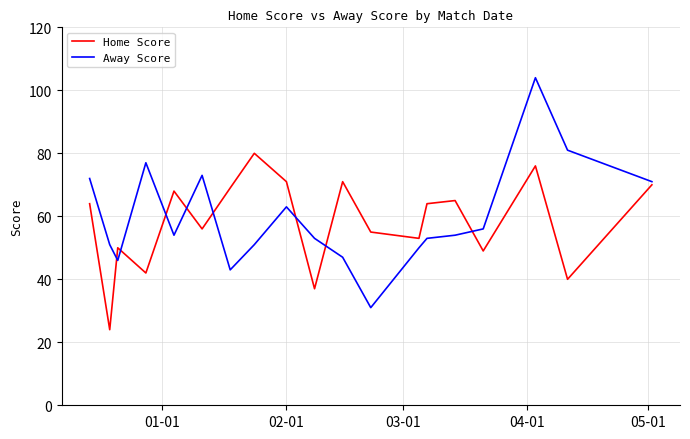

What is the difference between the maximum and minimum values in the Home Score series?

56